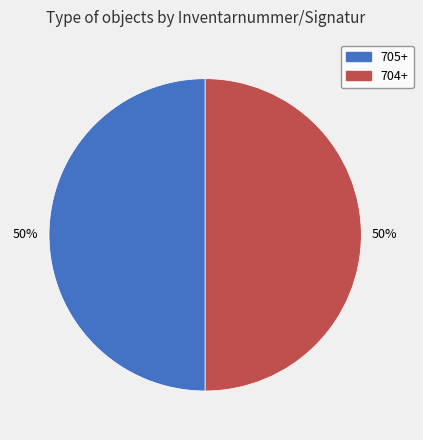

To the nearest percent, what percentage of the pie is 705+?

50%